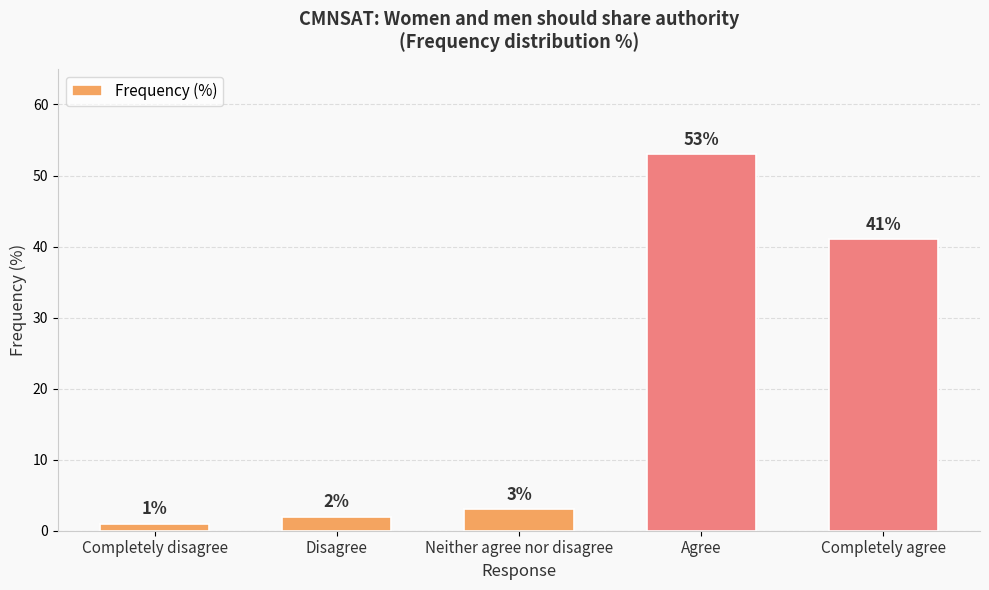

Rank the categories by value from highest to lowest.

Agree, Completely agree, Neither agree nor disagree, Disagree, Completely disagree